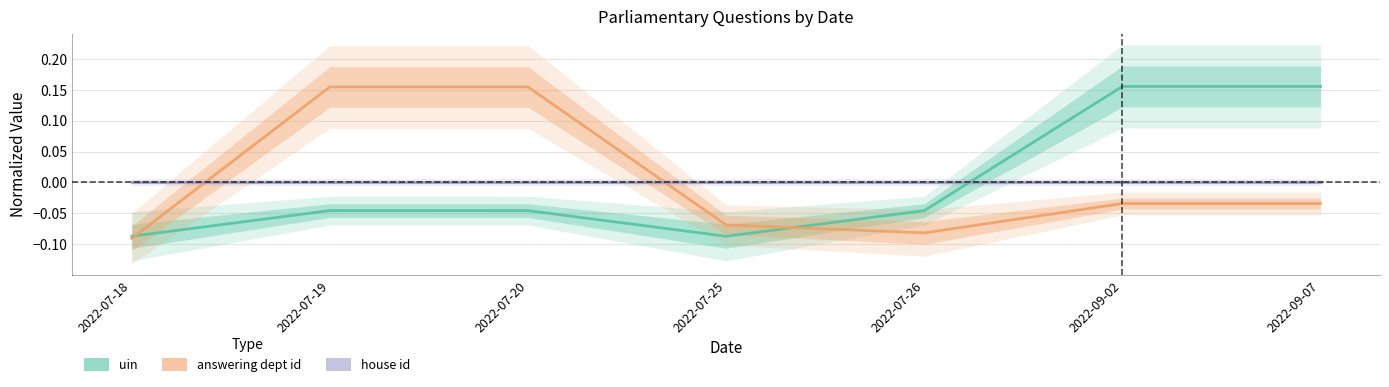

Which series has the widest spread of values?

answering dept id